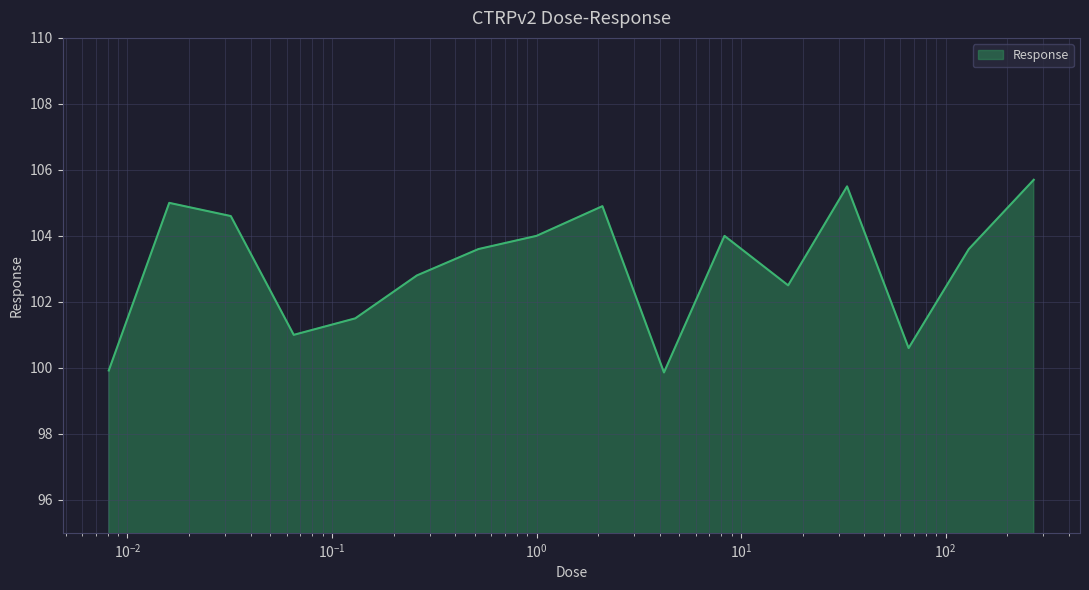

What is the greatest value displayed?

105.7